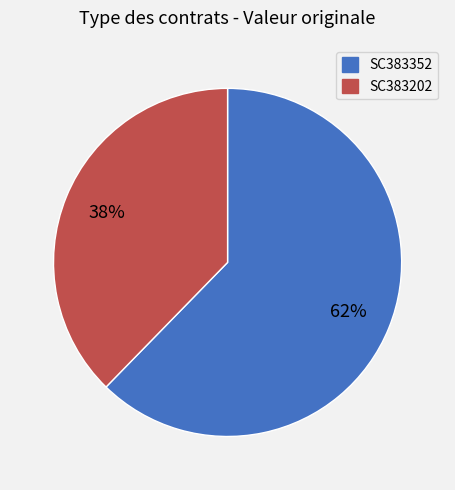

Rank the categories by value from lowest to highest.

SC383202, SC383352